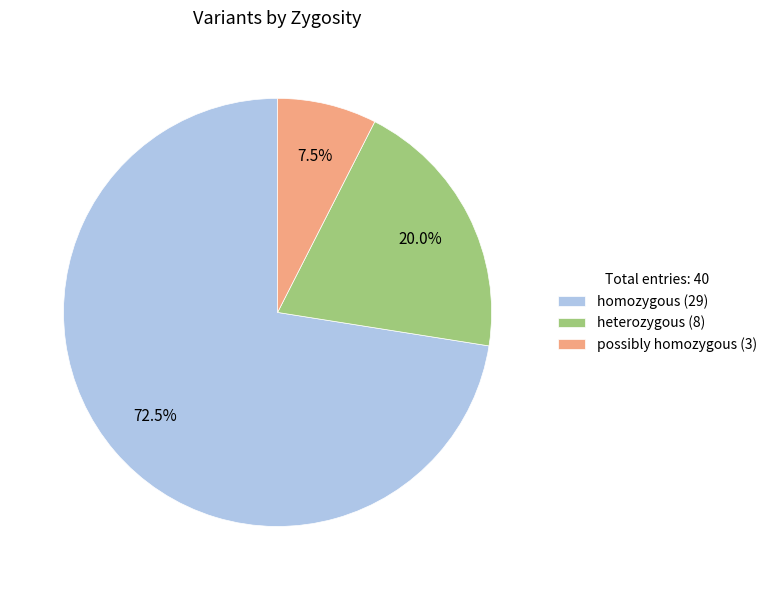

Combined, do possibly homozygous and homozygous account for over 50%?

Yes